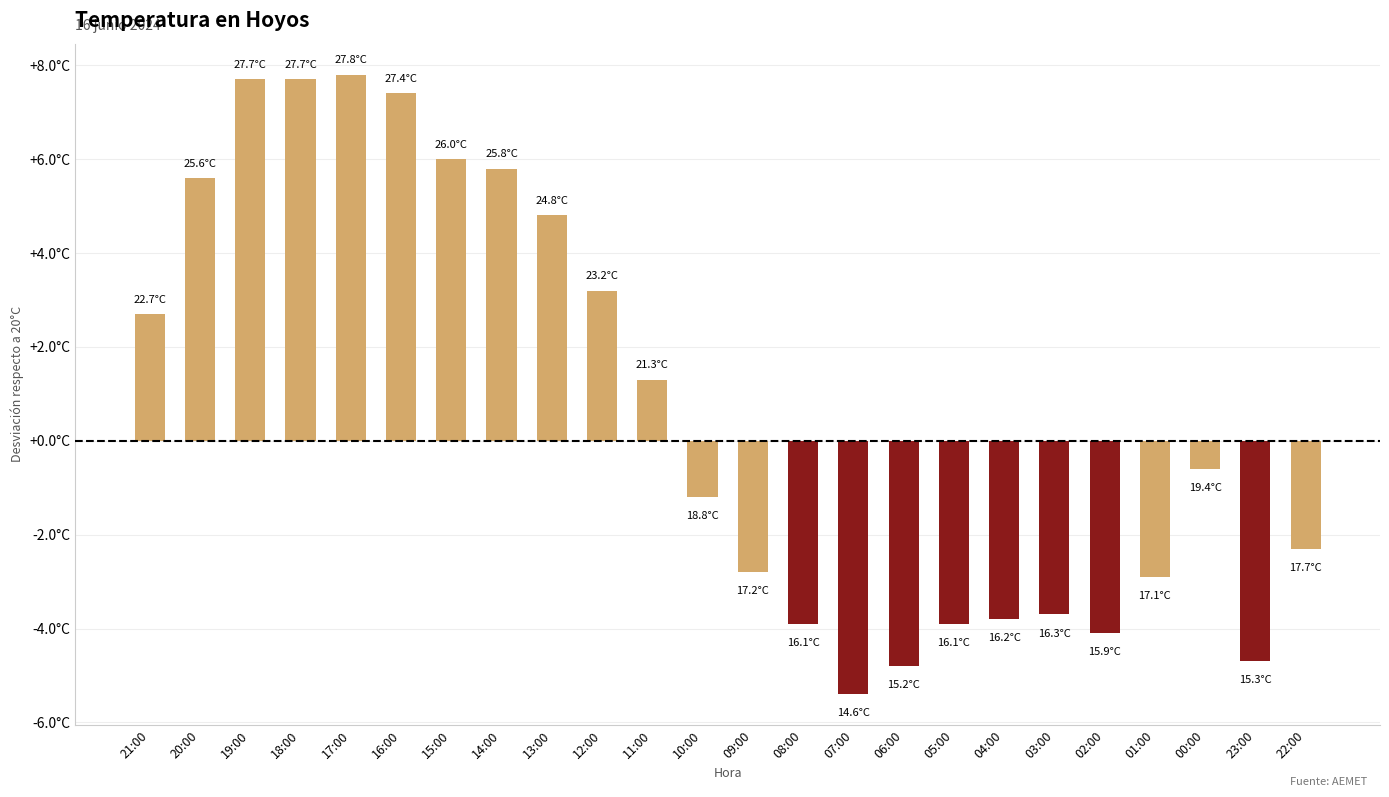

Reading left to right, extract all data points from this chart.

2.7	5.6	7.7	7.7	7.8	7.4	6.0	5.8	4.8	3.2	1.3	-1.2	-2.8	-3.9	-5.4	-4.8	-3.9	-3.8	-3.7	-4.1	-2.9	-0.6	-4.7	-2.3